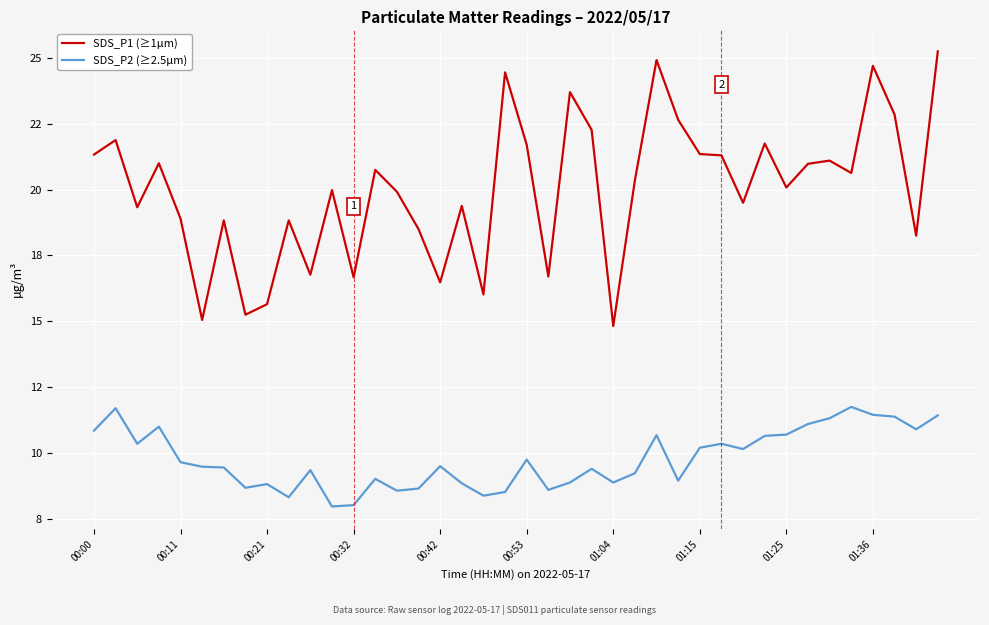

What is the maximum value shown in the chart?

25.2